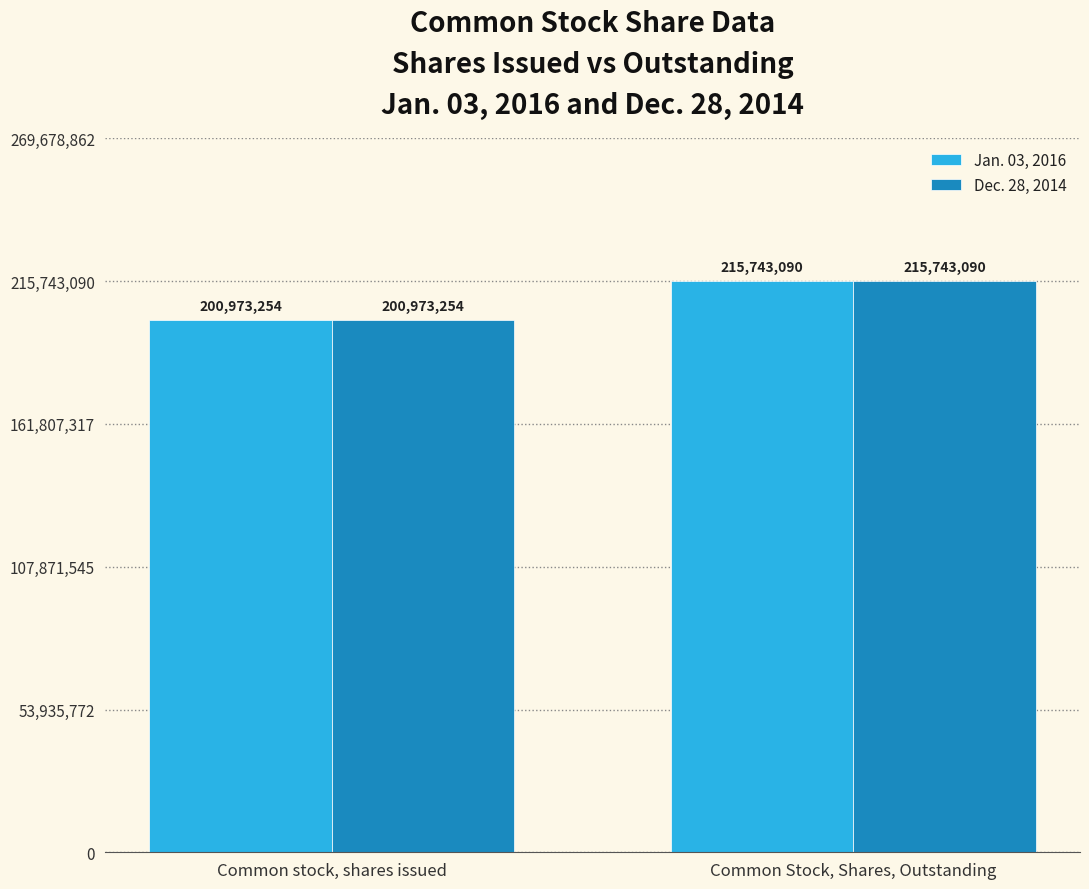

The value of Jan. 03, 2016 at Common Stock, Shares, Outstanding is 92691661. True or false?

False